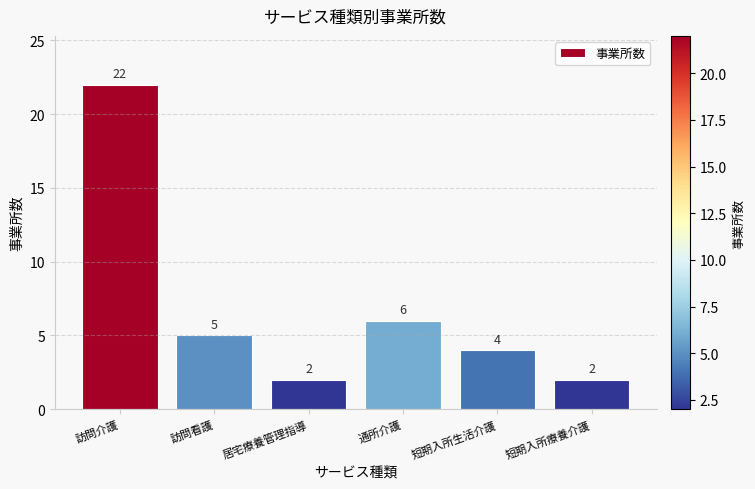

Which label corresponds to the largest value in the chart?

訪問介護